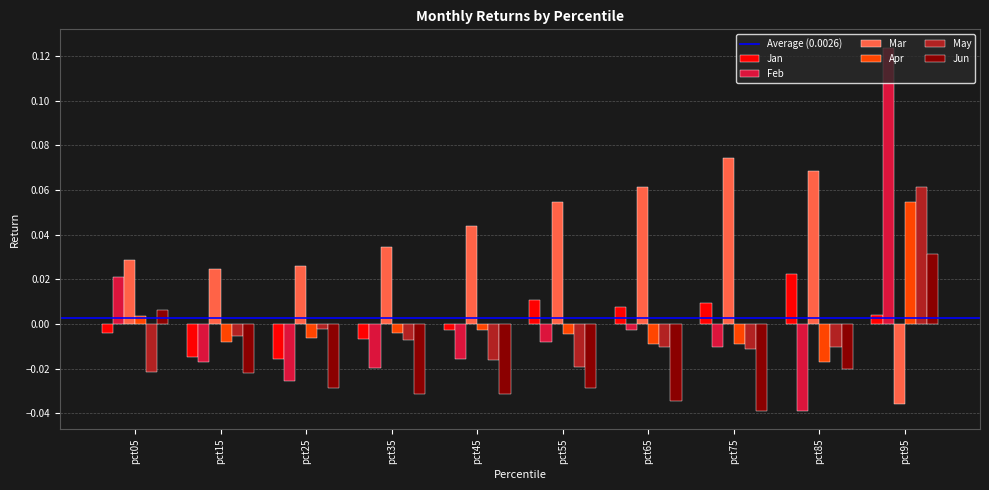

Which series changed the most between pct45 and pct75?

Mar